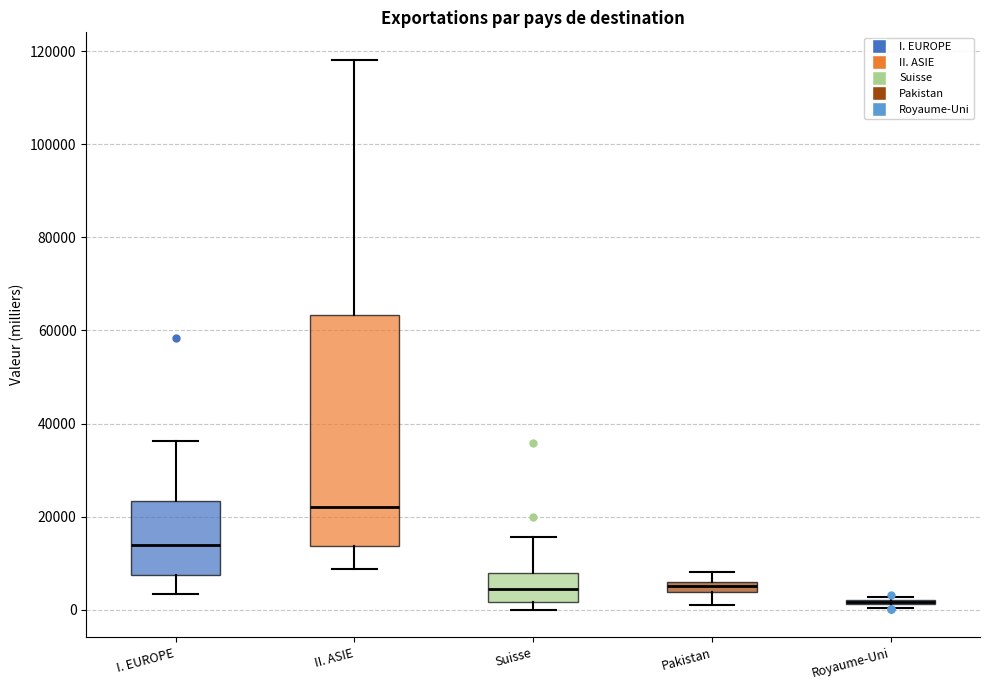

Where does the upper whisker of the box for Pakistan end on the y-axis? The values are not printed on the chart, so give them approximately, as read against the axis.

8000